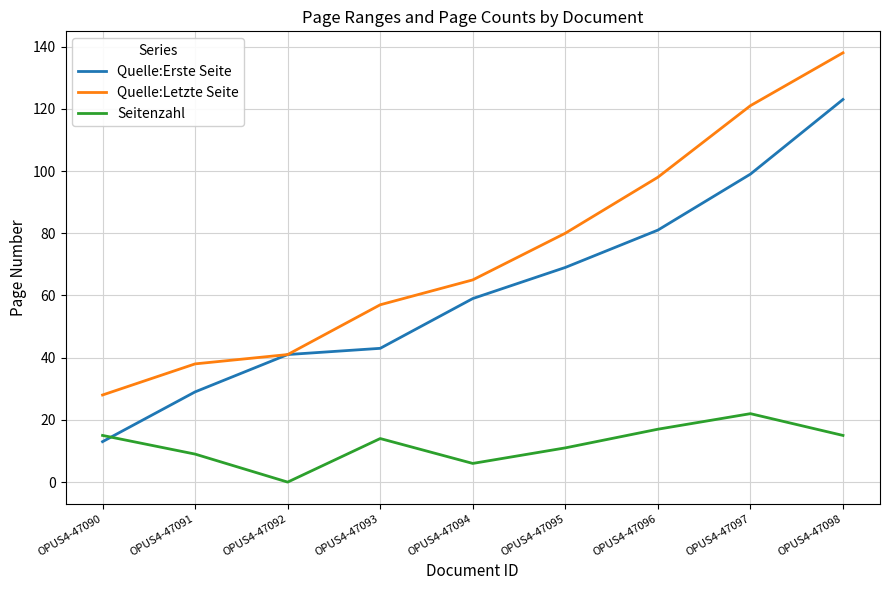

What are all the series names shown in the legend?

Quelle:Erste Seite, Quelle:Letzte Seite, Seitenzahl